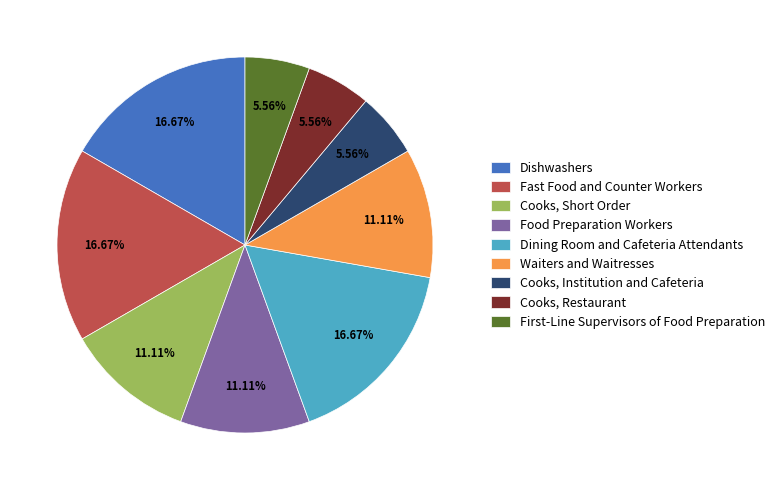

Is there a majority slice in this chart?

No